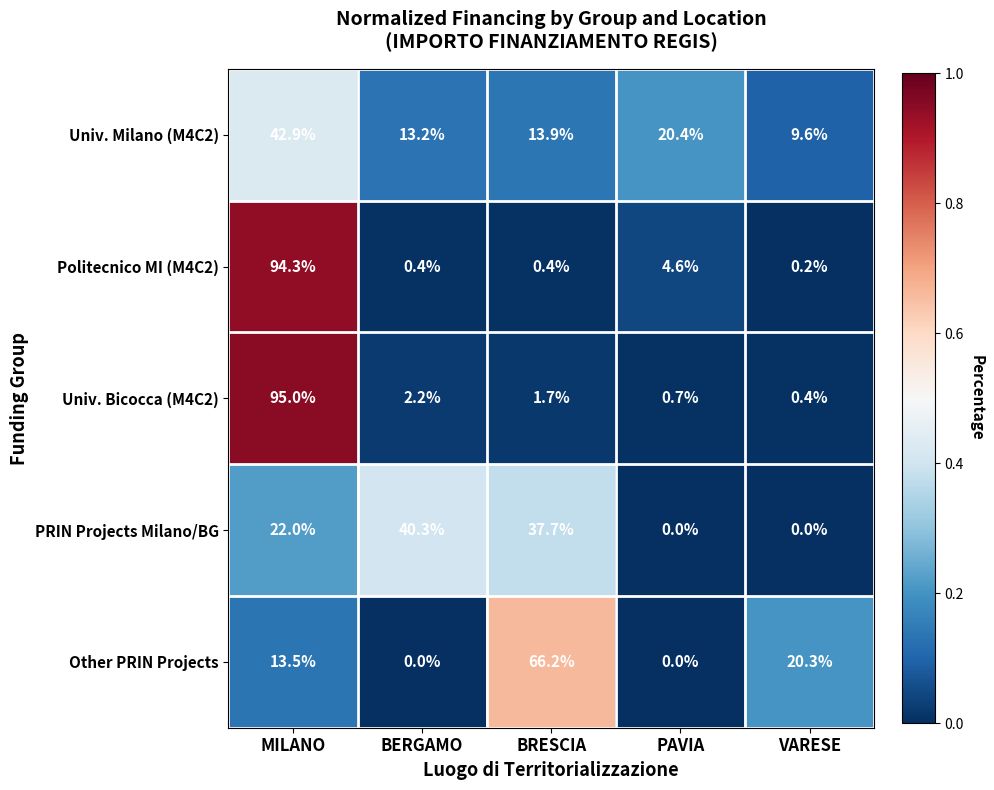

What is the difference between the second highest and second lowest values in the Univ. Milano (M4C2) series?

7.2